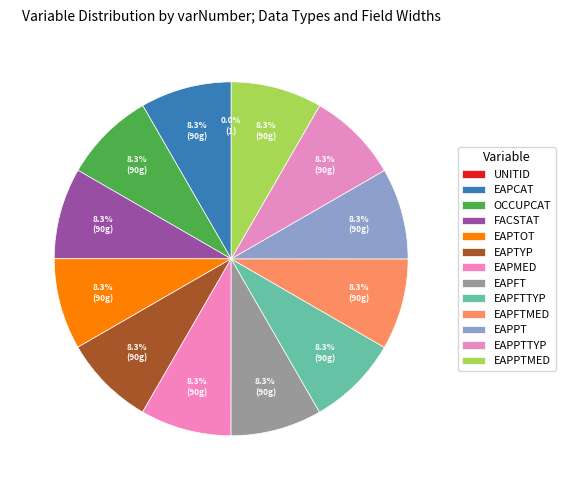

Which has a higher value, EAPPTTYP or EAPFTMED?

EAPPTTYP